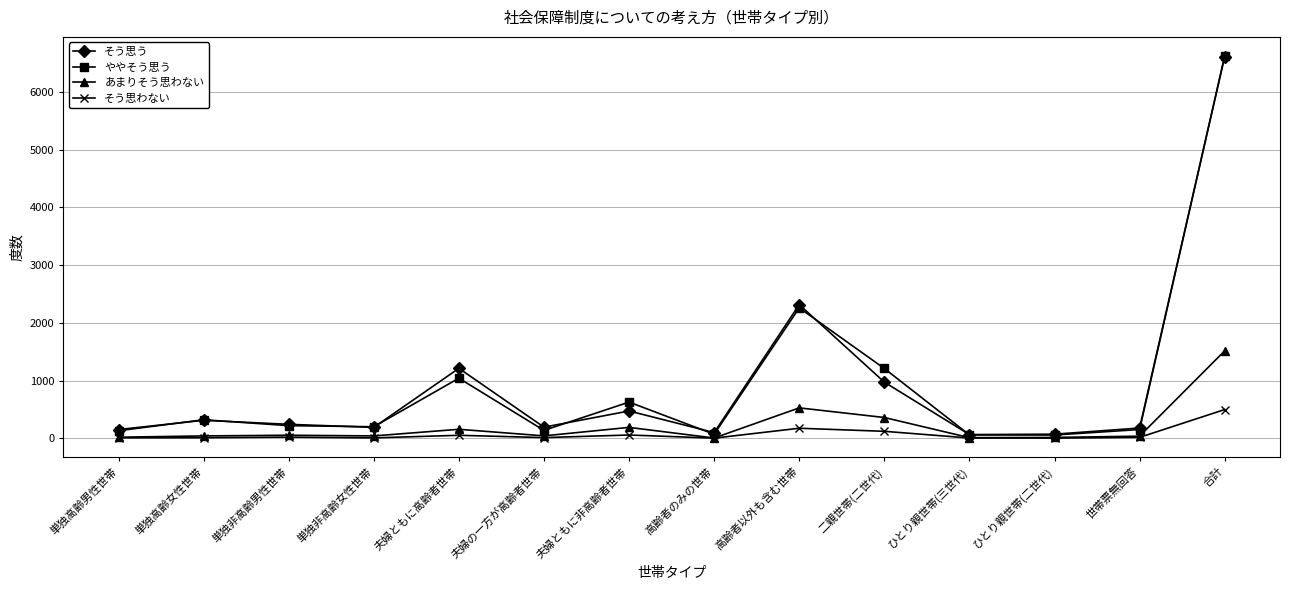

At how many categories does at least one series exceed 6042?

1